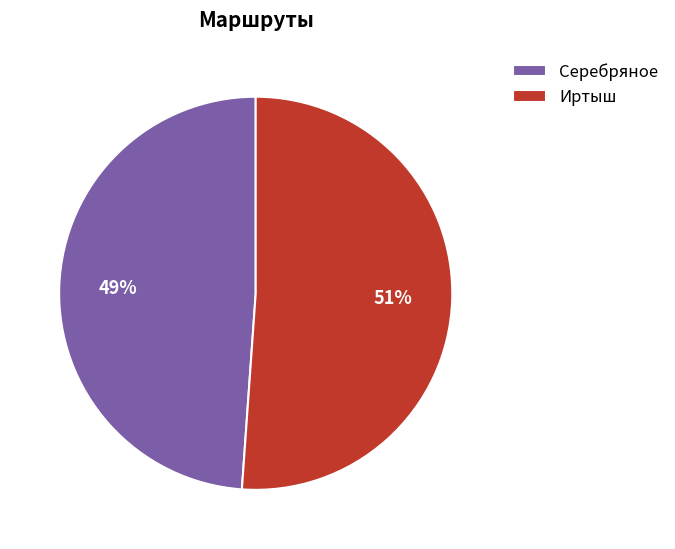

How many slices are in this pie chart?

2